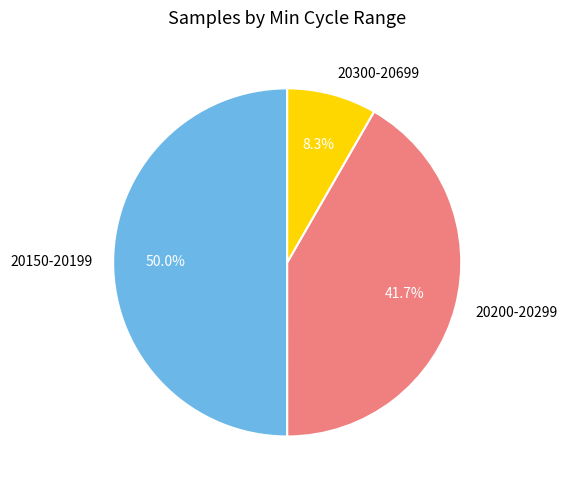

Does 20300-20699 account for over 50% of the chart?

No